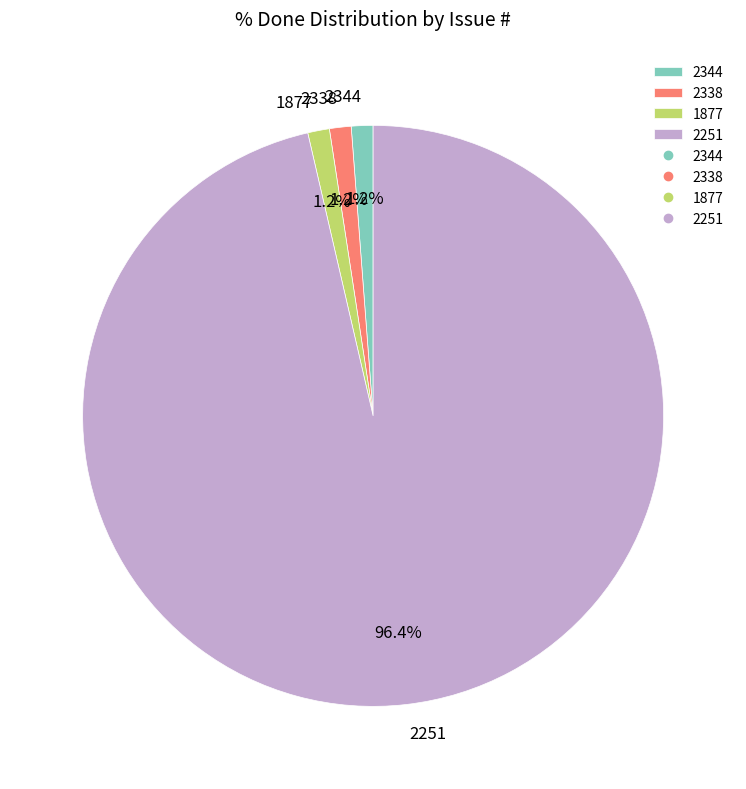

Count the number of slices in the pie.

4